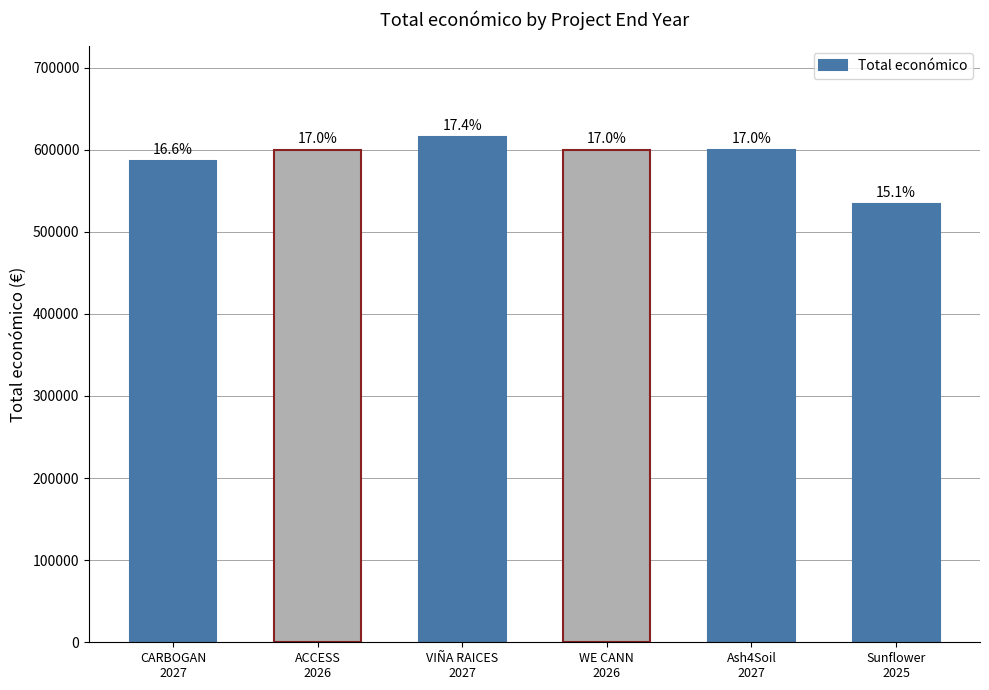

How many bars are there in total?

6